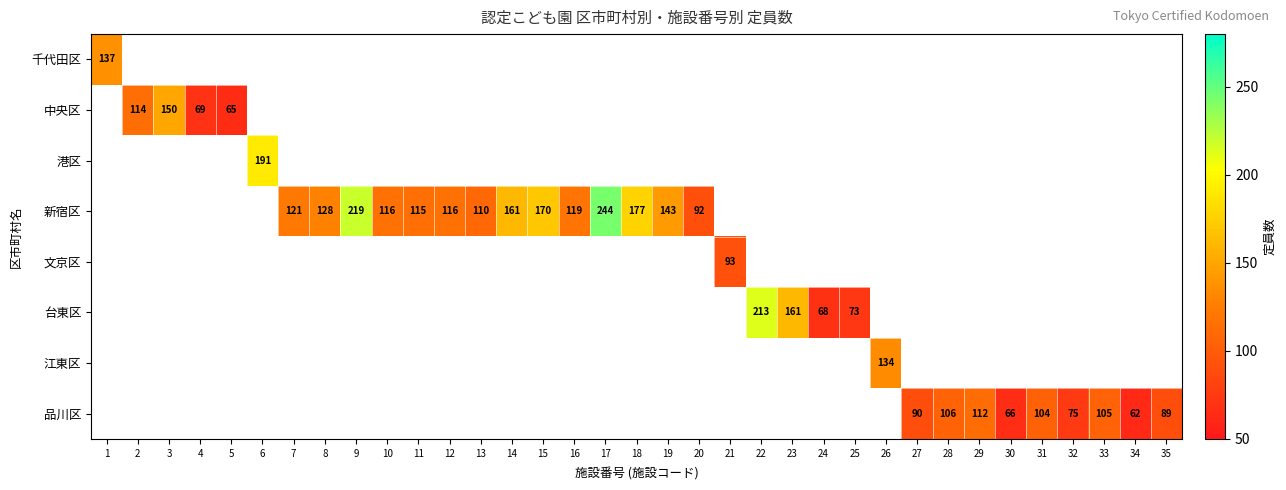

True or false: 台東区 has a value of 89 at 22.

False